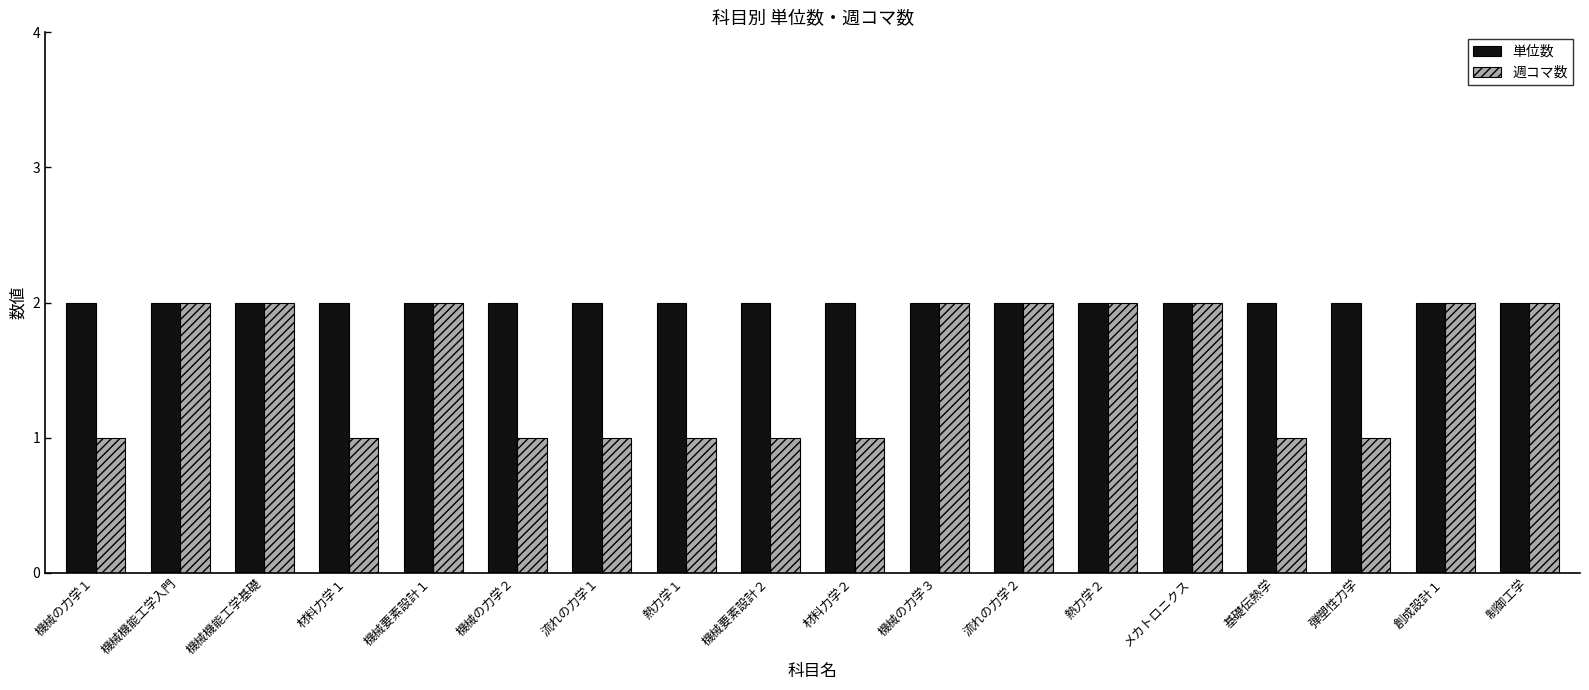

What is the highest value of the 週コマ数 series?

2